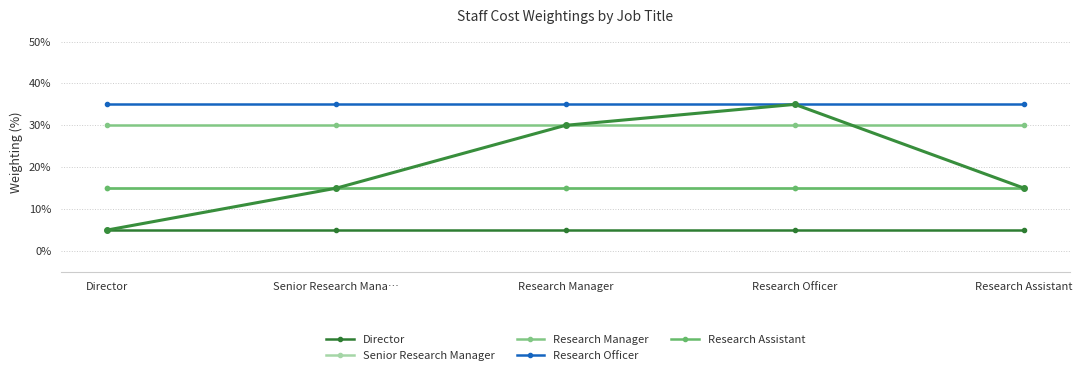

Which label corresponds to the smallest value in the chart?

Director